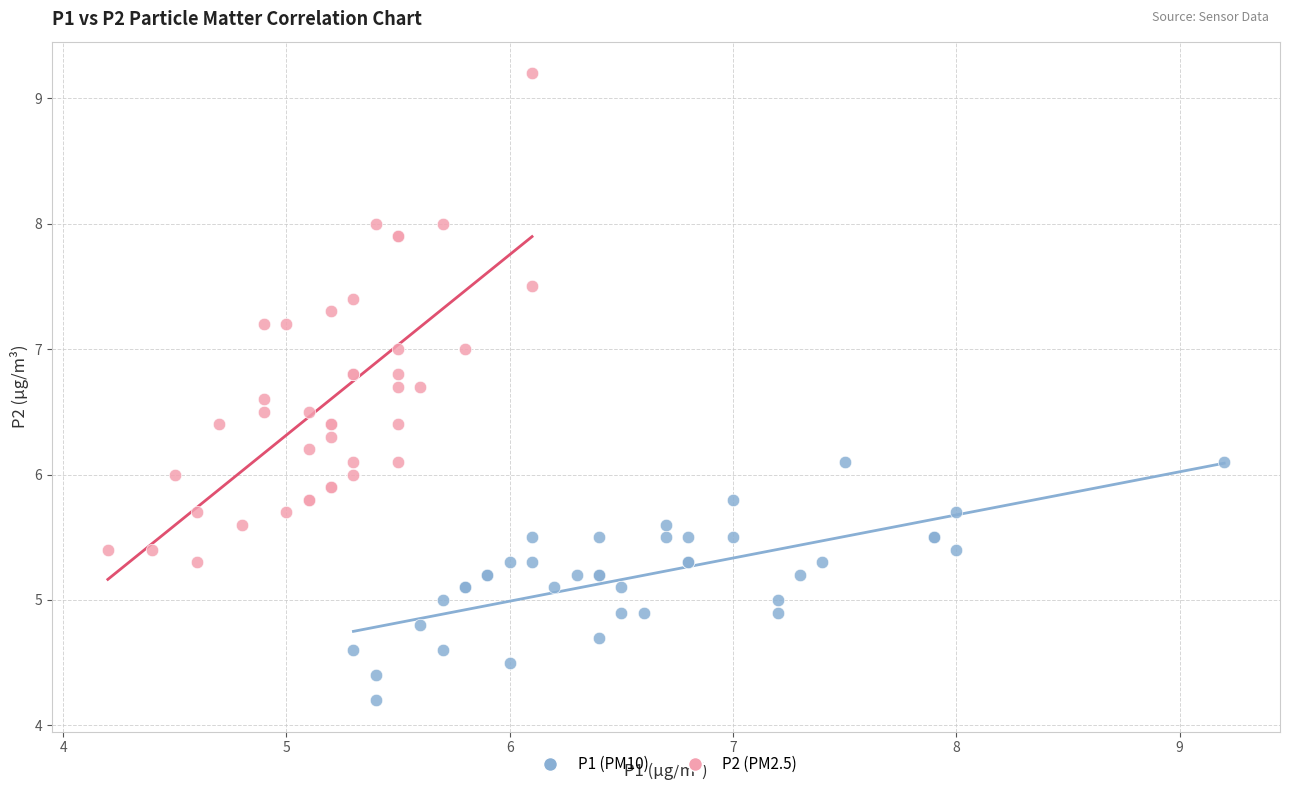

Which series reaches the maximum Y coordinate?

P2 (PM2.5)